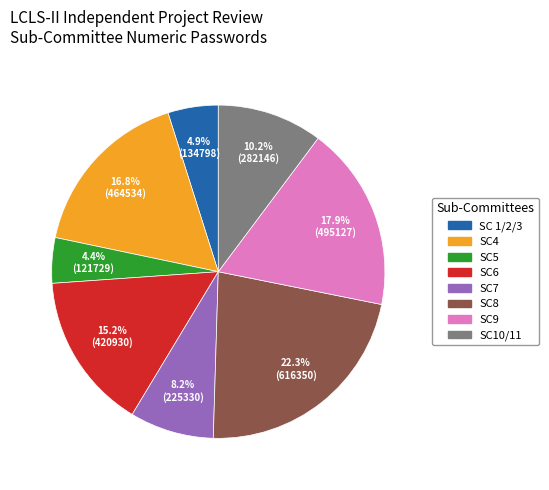

To the nearest percent, what is the difference between the SC10/11 and SC 1/2/3 slice percentages?

5%